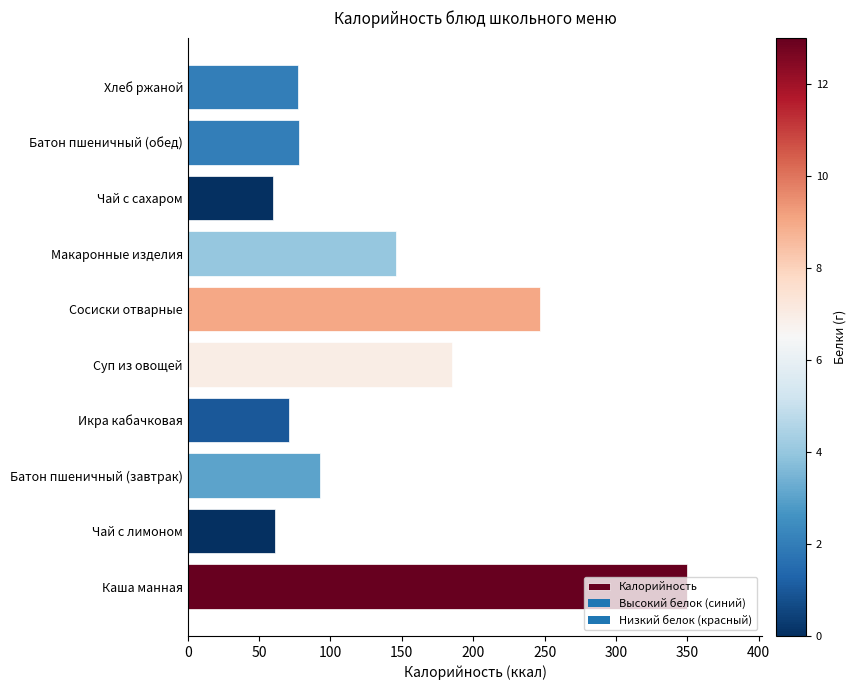

What is the sum of the values at Суп из овощей and Батон пшеничный (обед)?

263